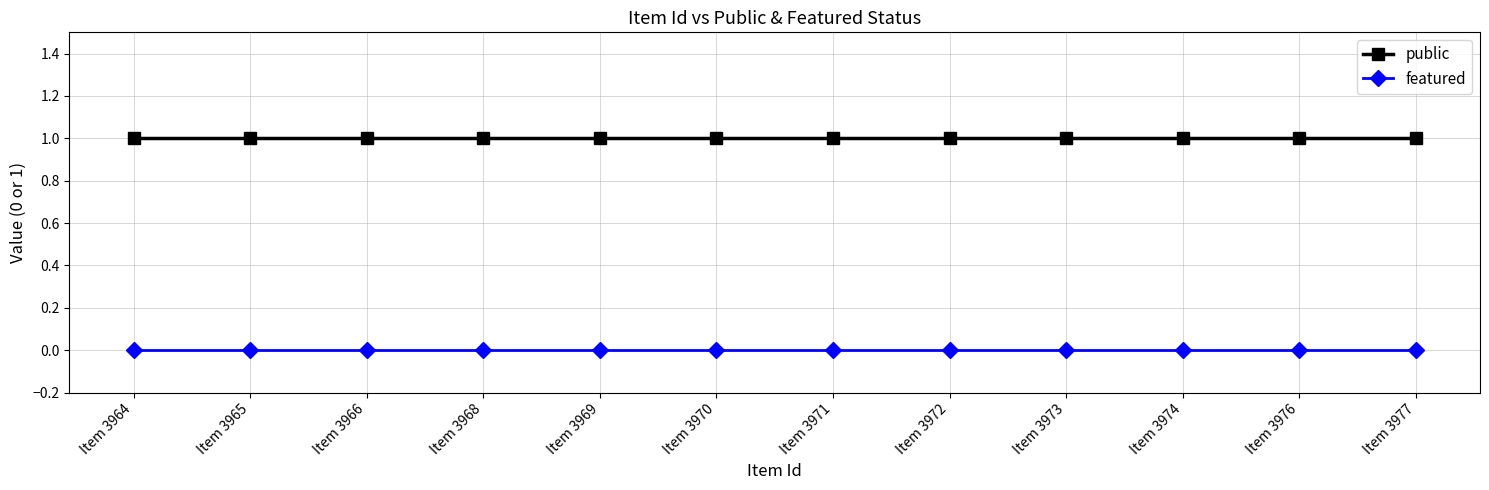

True or false: featured and public cross at least once.

False